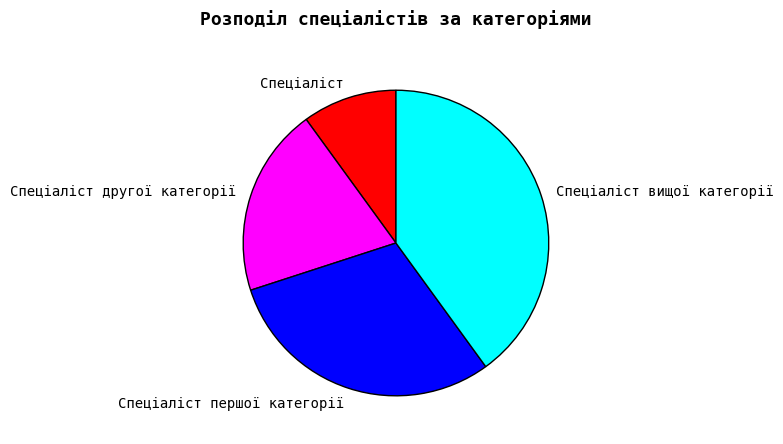

Is there any slice that represents more than half of the pie?

No